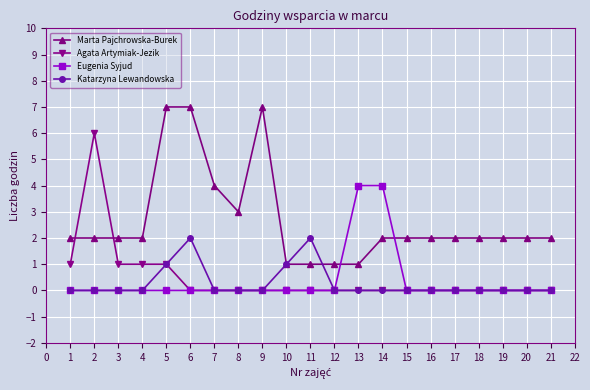

The Katarzyna Lewandowska series shows 0 at 1. True or false?

True